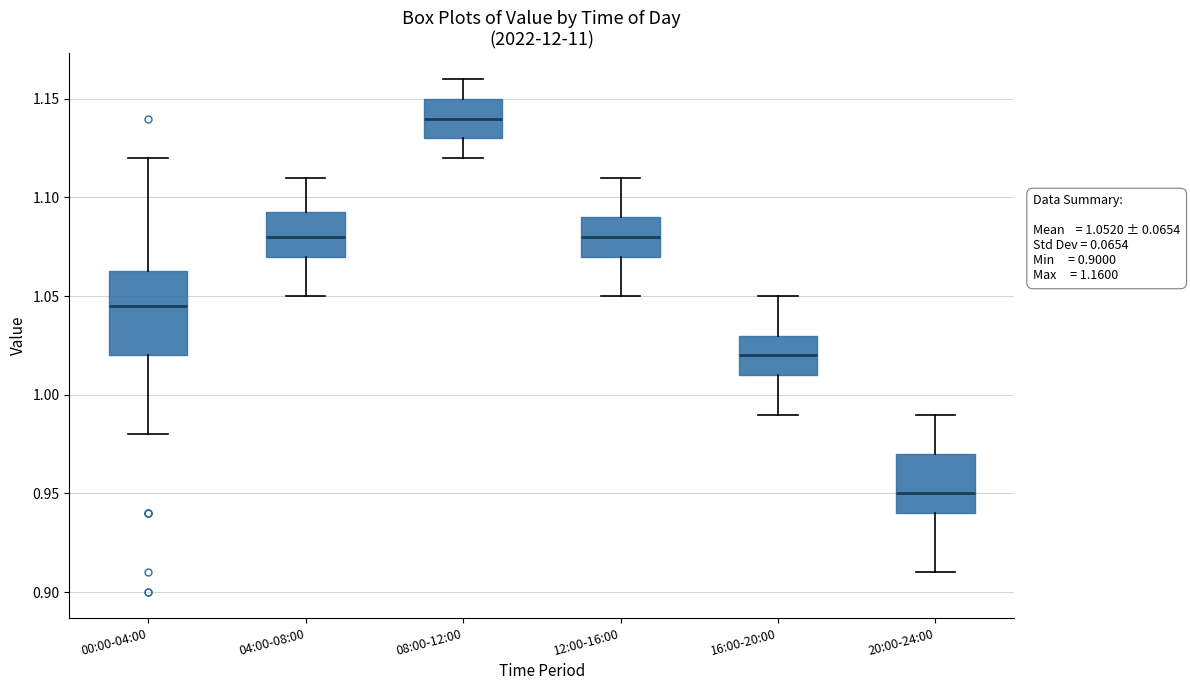

Comparing the boxes themselves (not the whiskers), which one is the tallest?

00:00-04:00